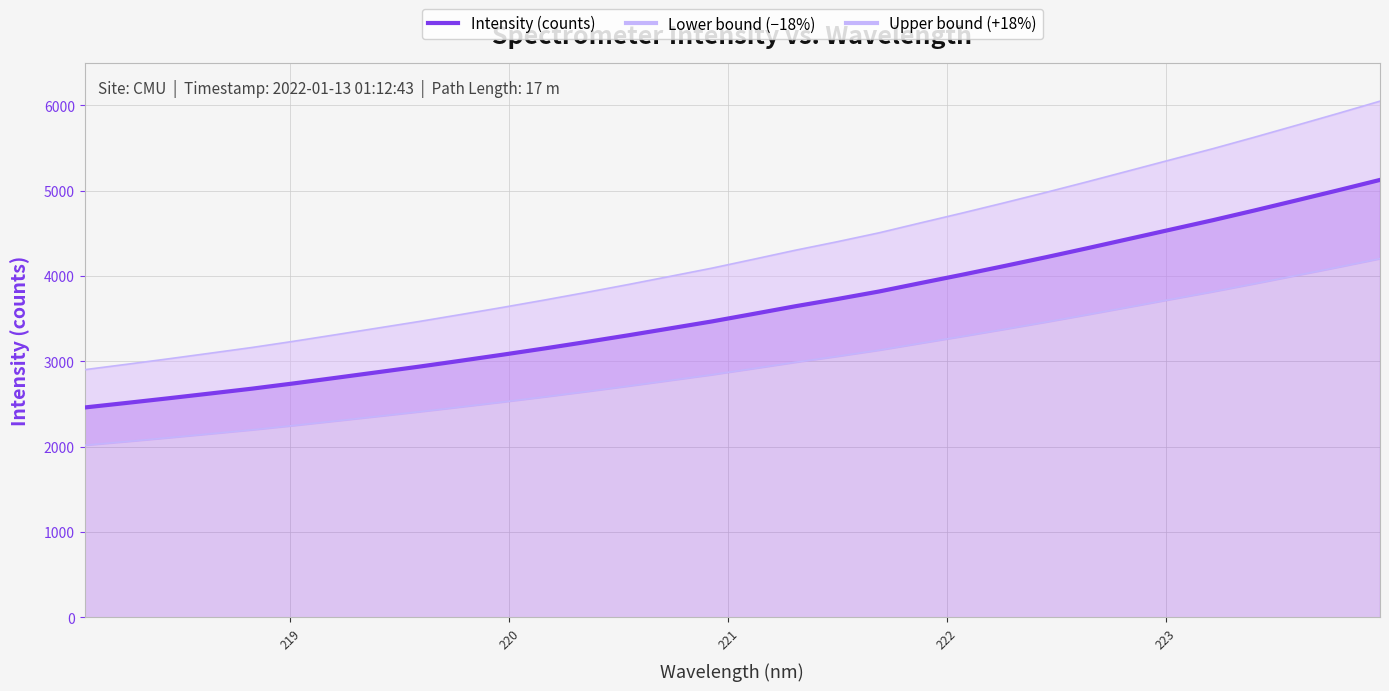

True or false: Lower bound (−18%) and Upper bound (+18%) cross at least once.

False